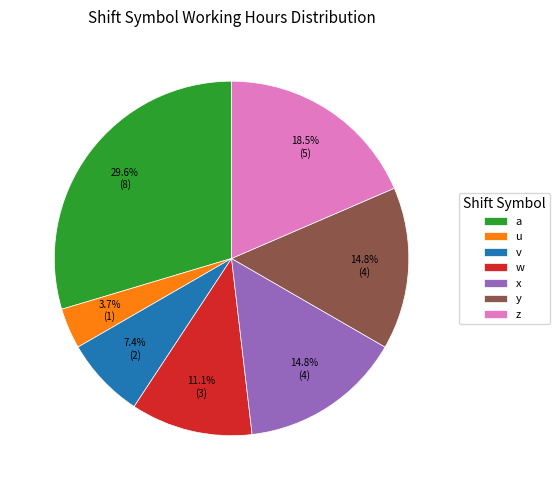

Combined, do a and z account for over 50%?

No